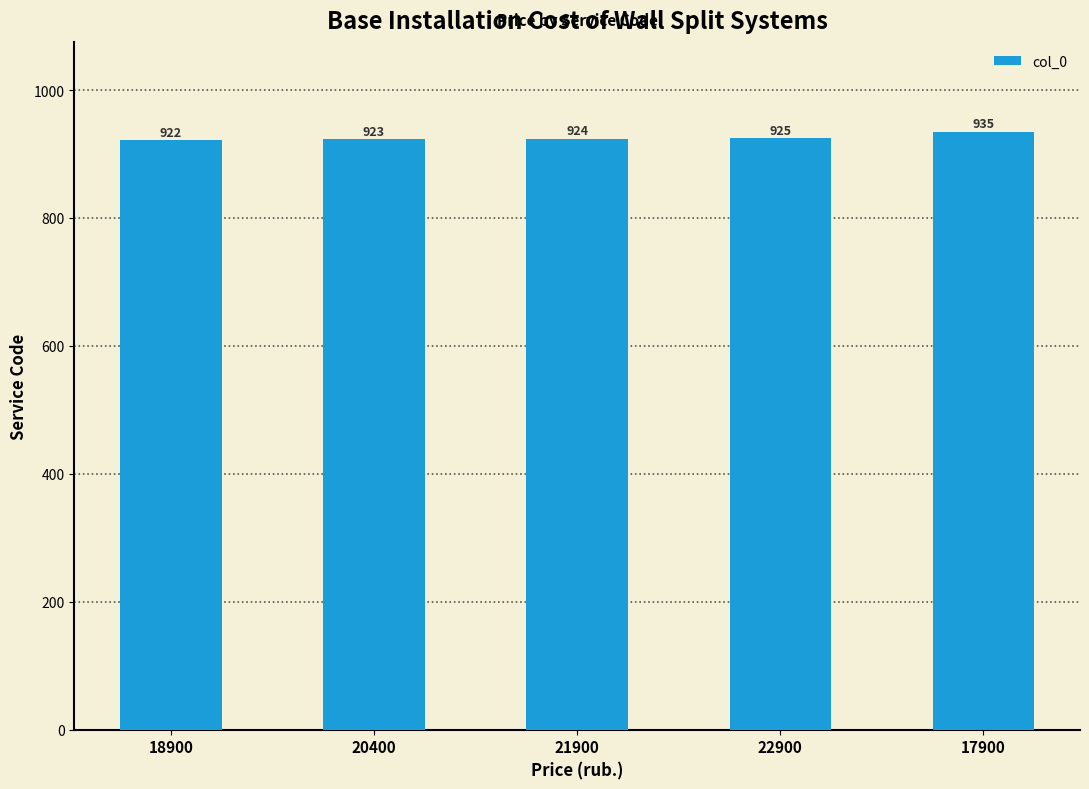

Which has a higher value, 20400 or 18900?

20400